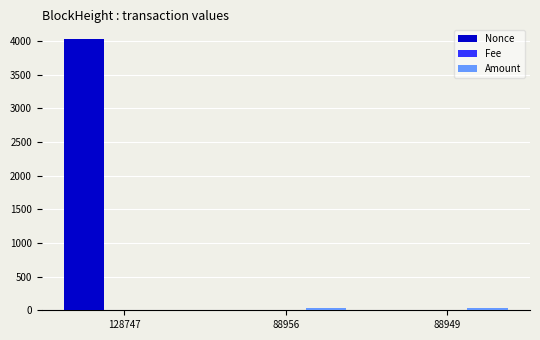

Which series has the largest total across all categories?

Nonce